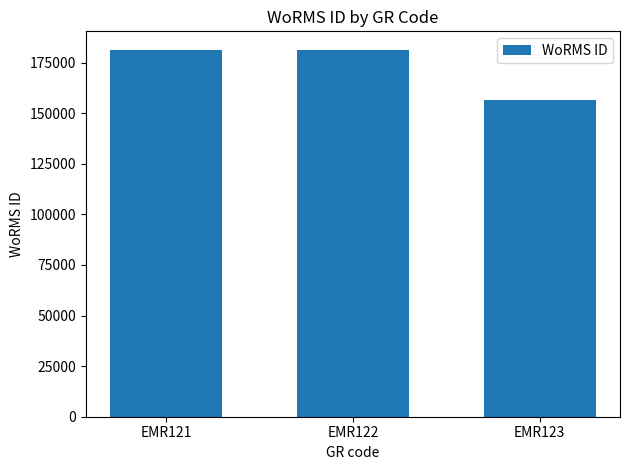

Is it true that the value at EMR121 is 241533?

False